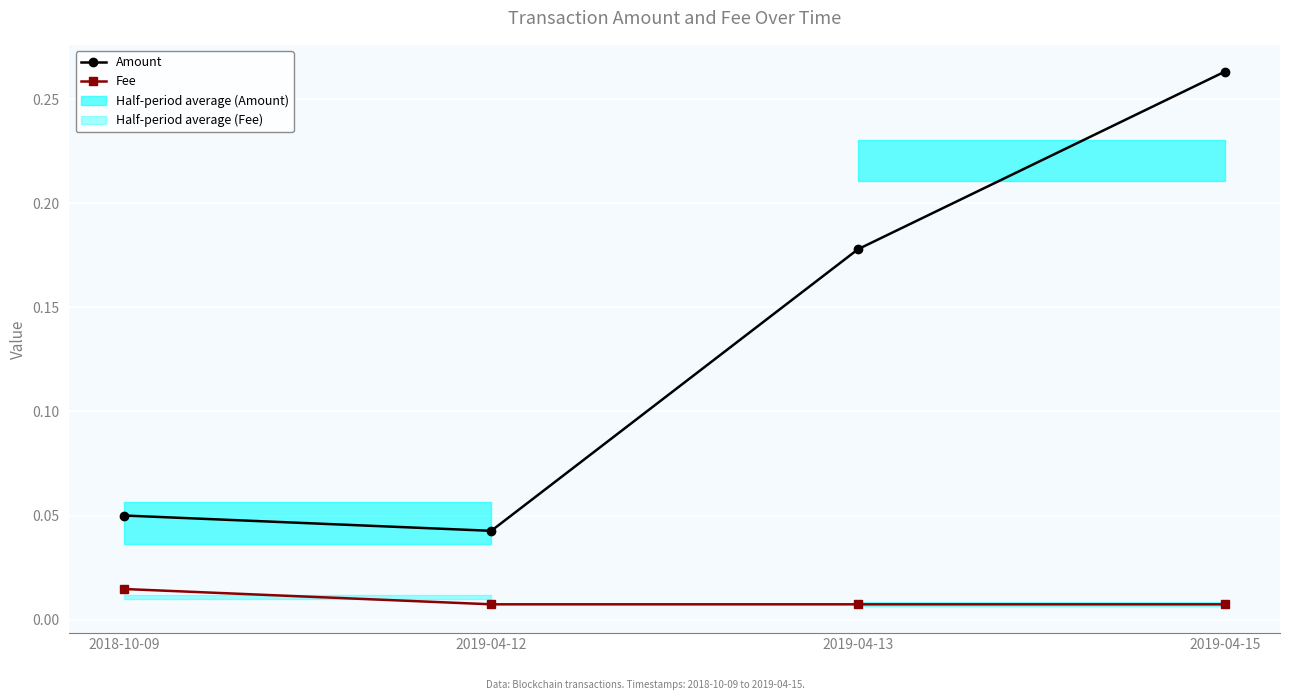

What is the highest value of the Amount series?

0.3